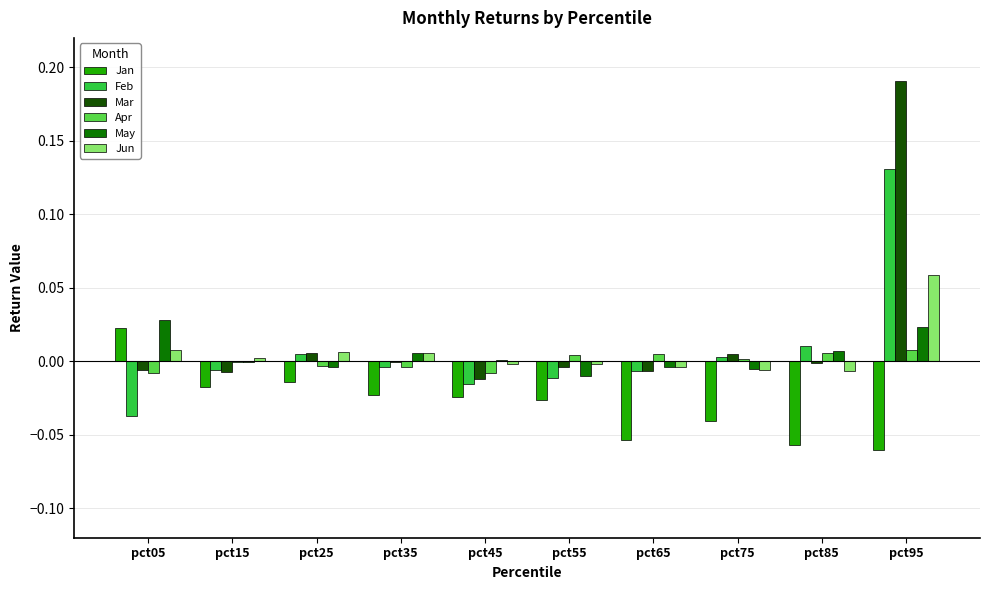

Where does the May series first go above 0?

pct05